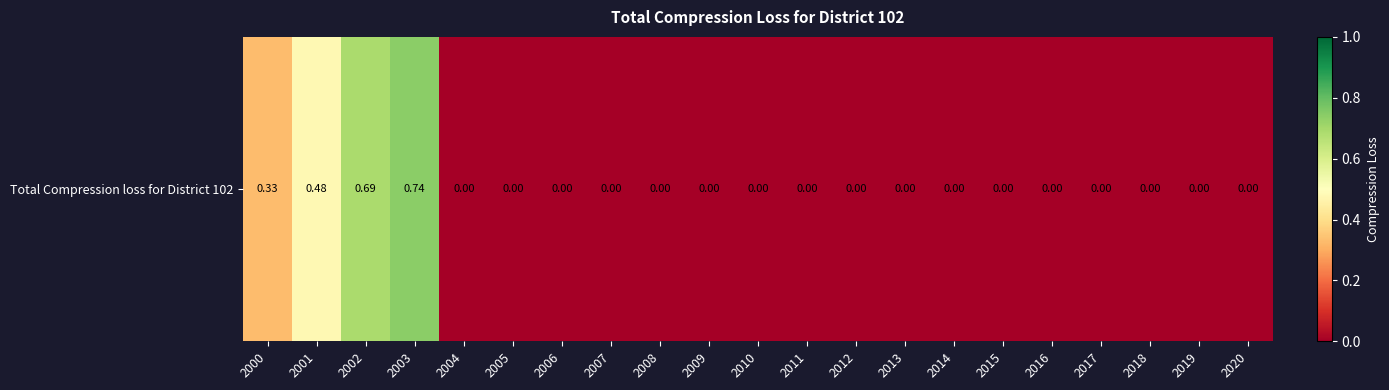

Between 2004 and 2000, which is larger?

2000